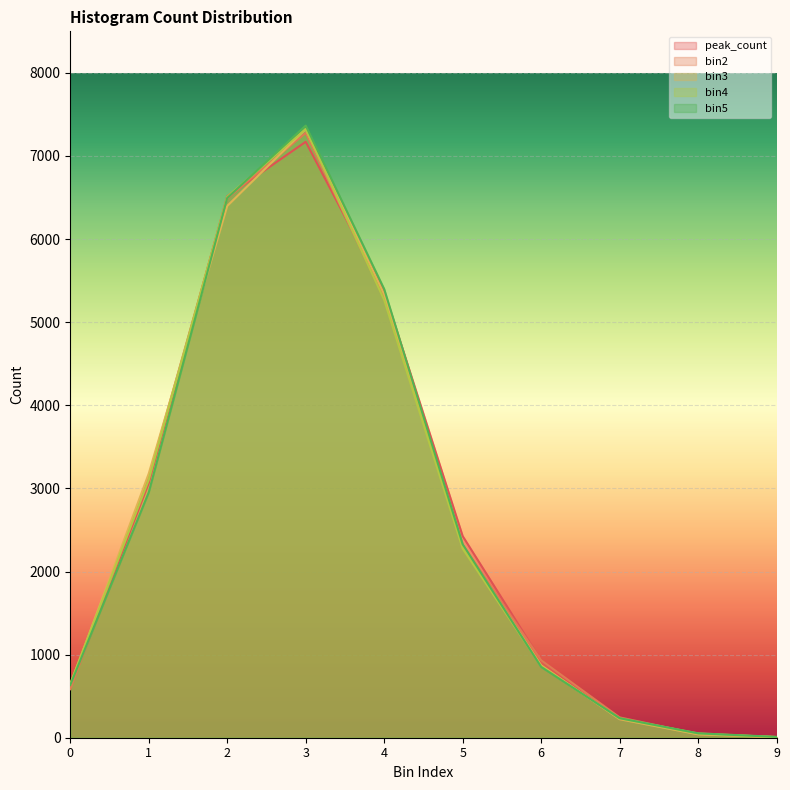

How many values in the bin3 series are below 2305?

5